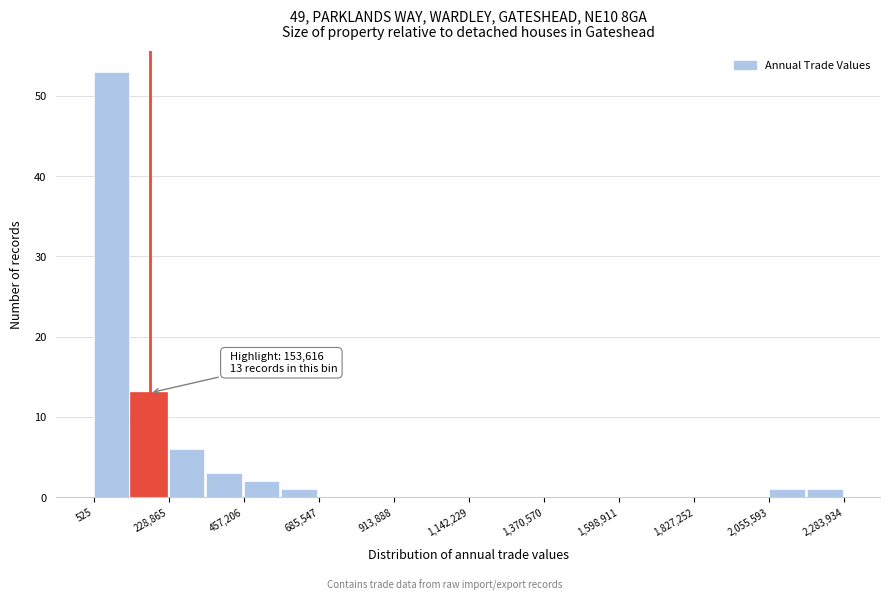

Read against the x-axis, roughly where is the centre of the tallest bar?

50000